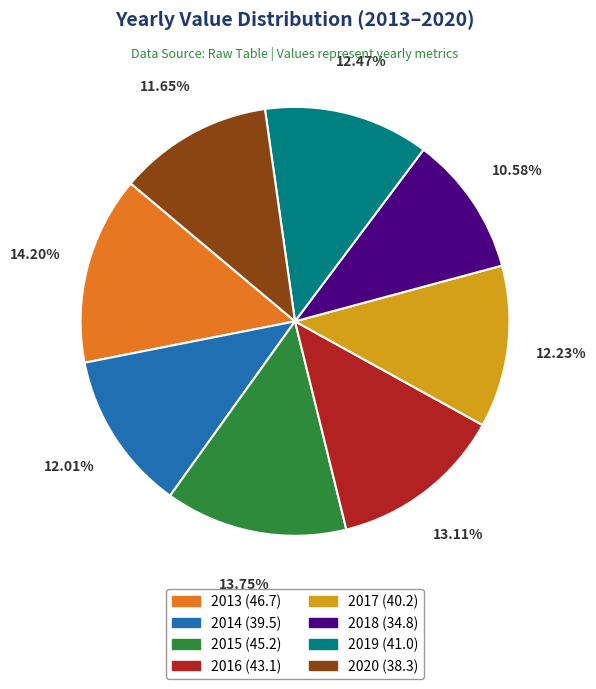

The 2019 slice represents 12% of the pie. True or false?

True